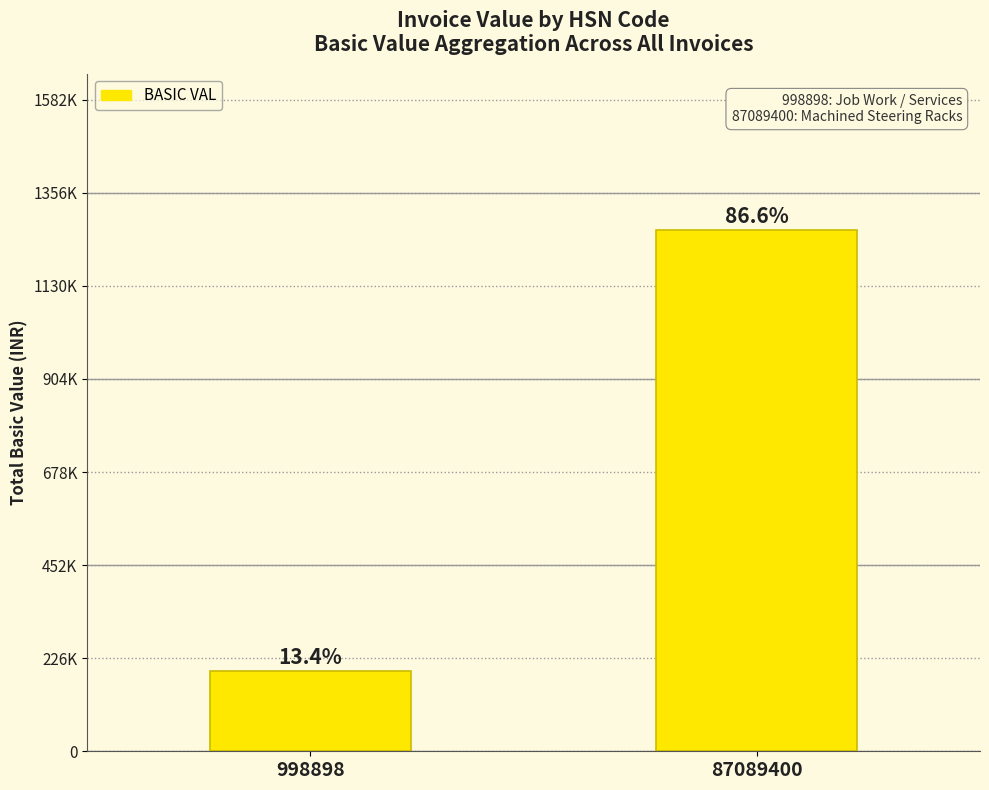

Which label corresponds to the largest value in the chart?

87089400